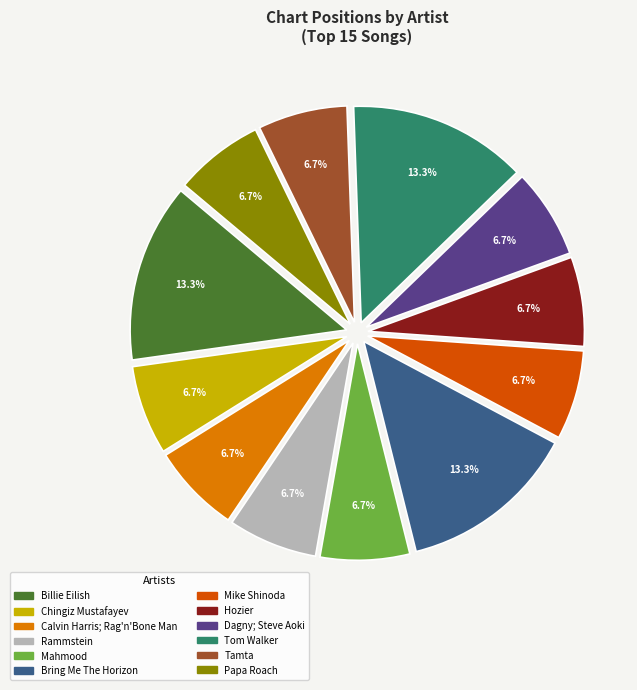

Approximately how many times larger is the value at Mahmood compared to Tom Walker?

0.5